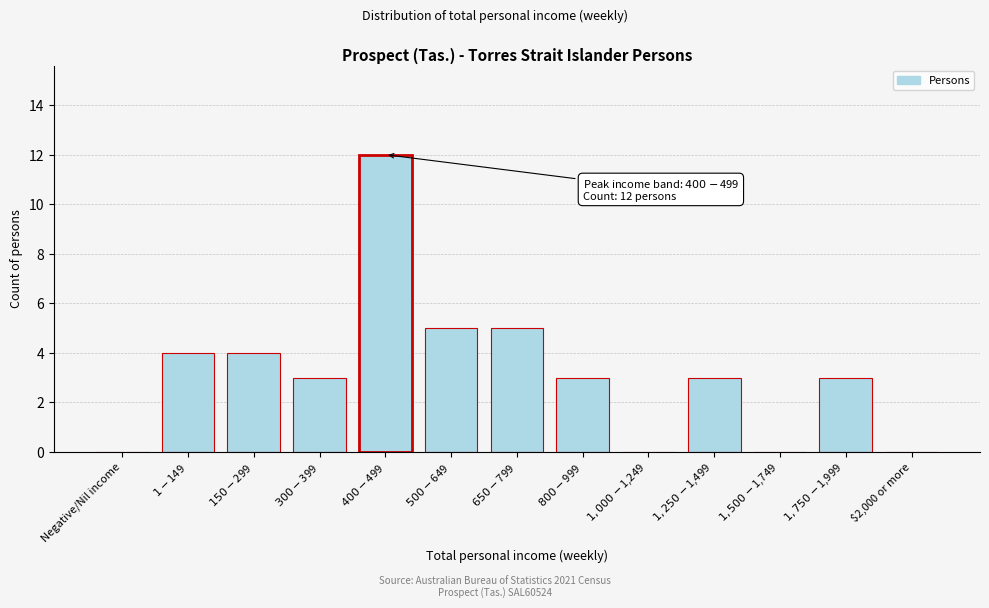

What is the sum of all values?

42